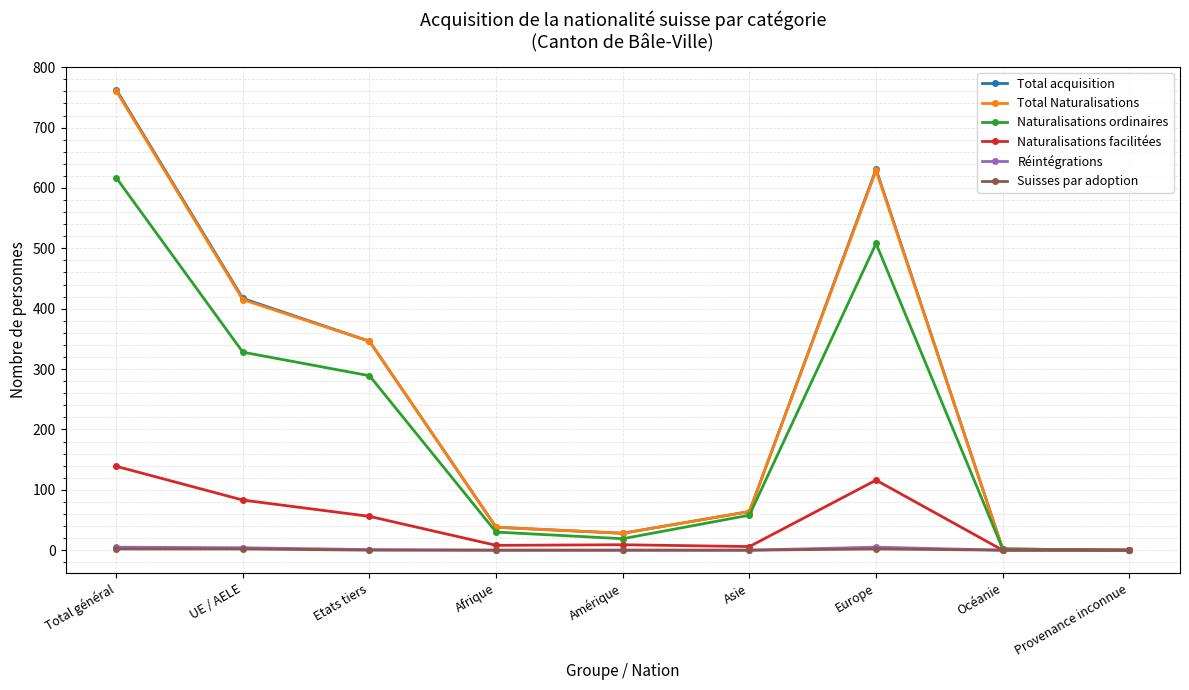

At which category does the chart reach its peak across all series?

Total général